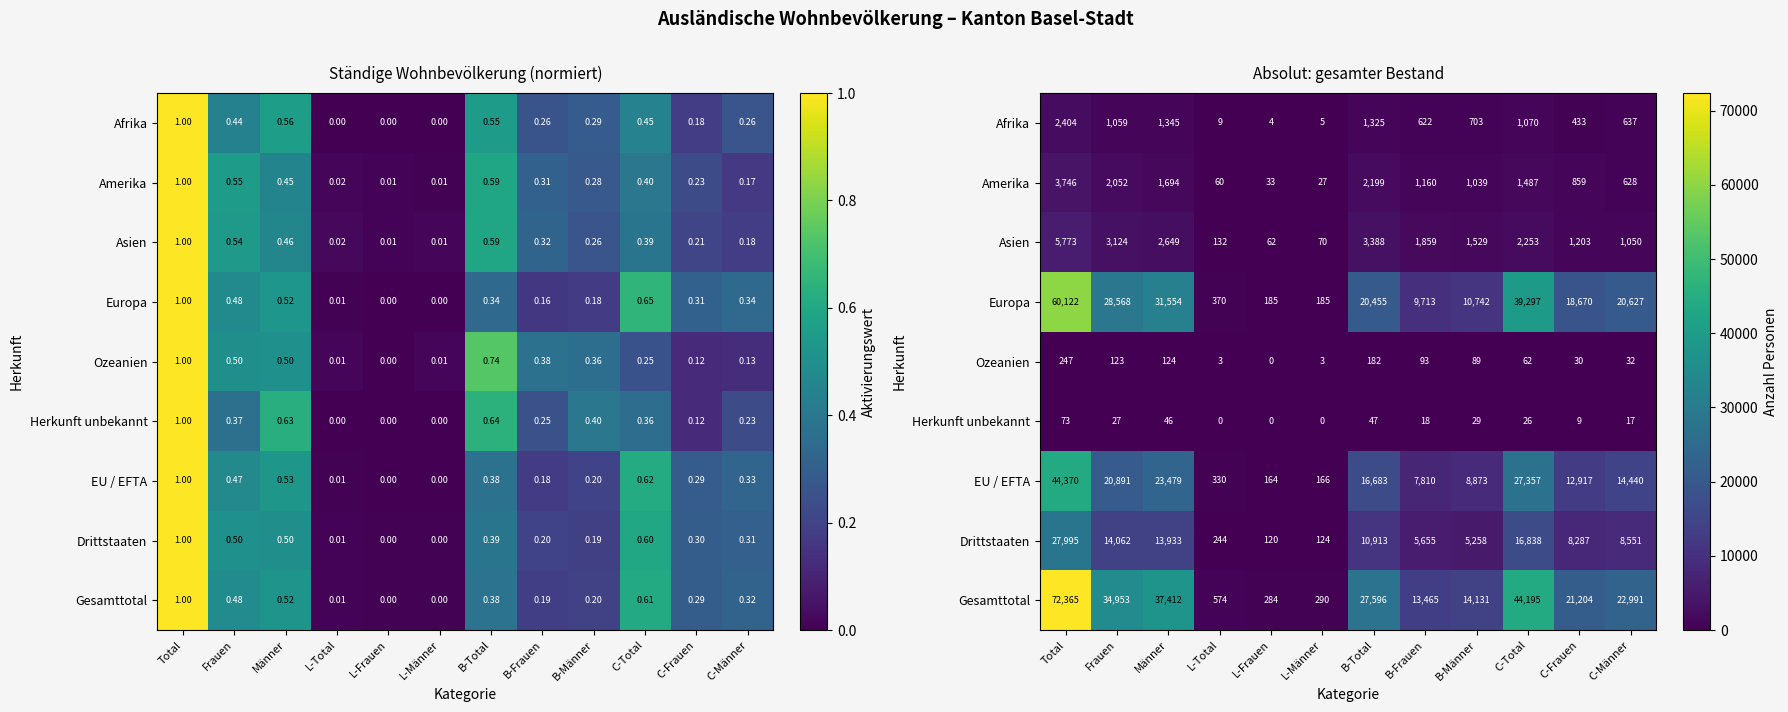

What is the difference between the maximum and minimum values in the Herkunft unbekannt series?

73